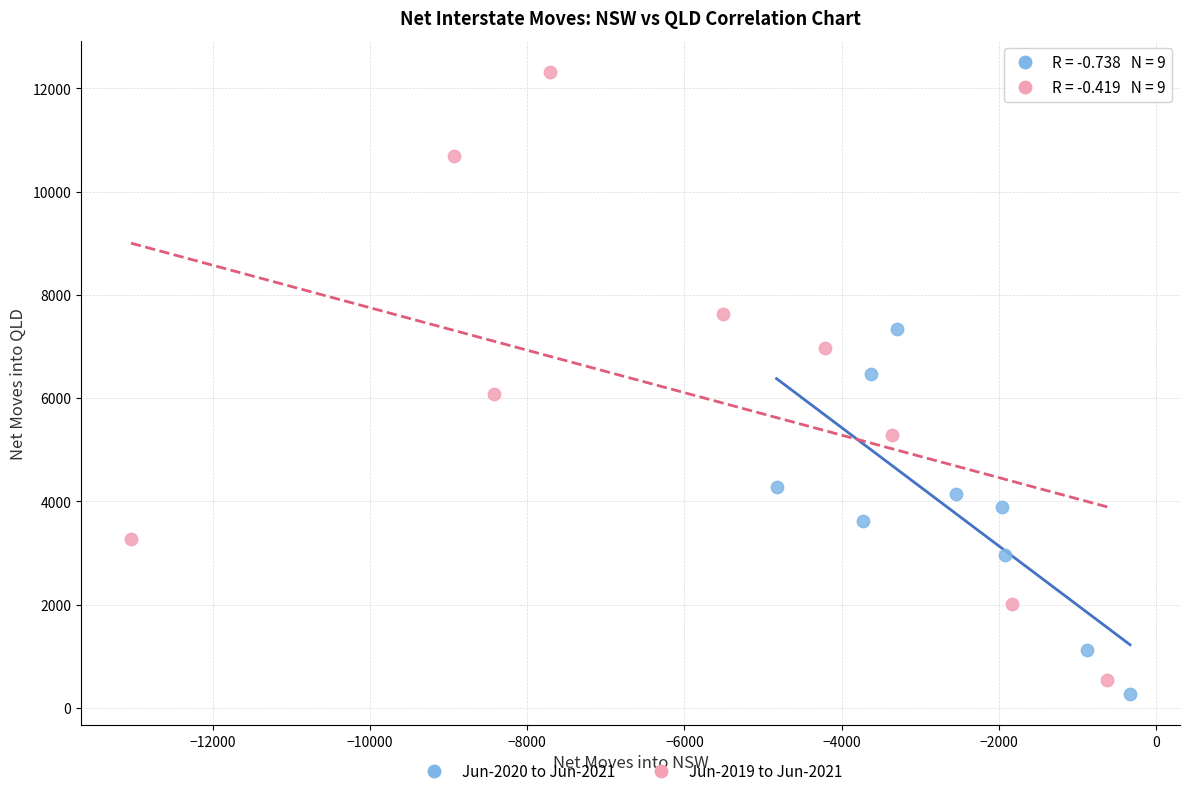

Which series reaches the minimum Y coordinate?

Jun-2020 to Jun-2021